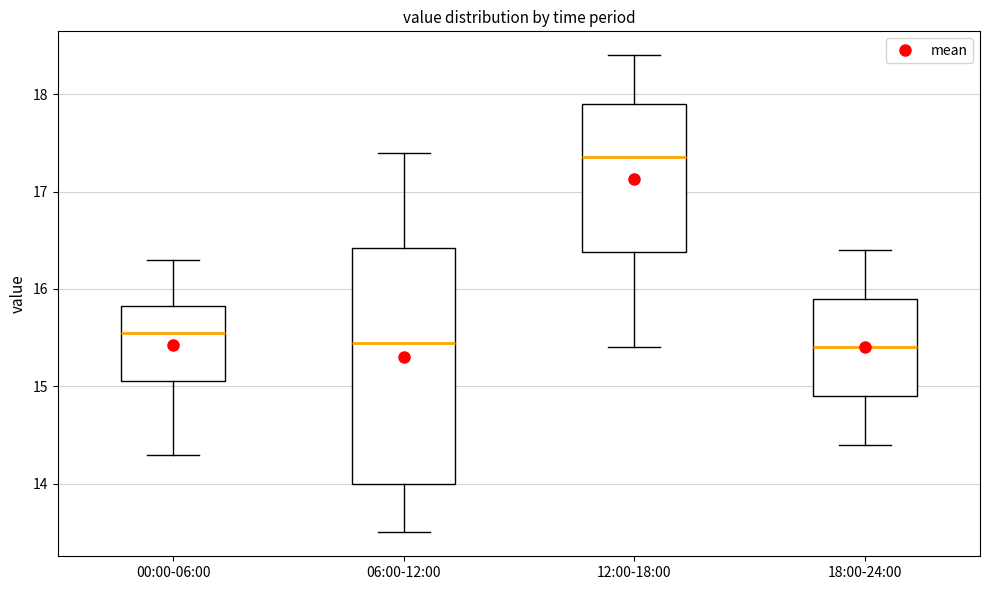

Where does the median line of the box for 00:00-06:00 sit on the y-axis? The values are not printed on the chart, so give them approximately, as read against the axis.

15.6